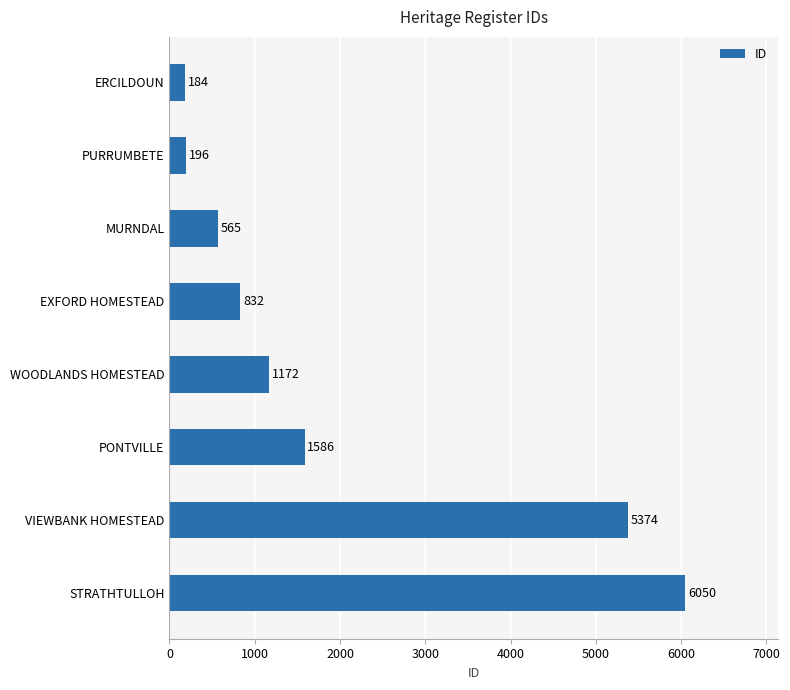

What is the sum of all values?

15959